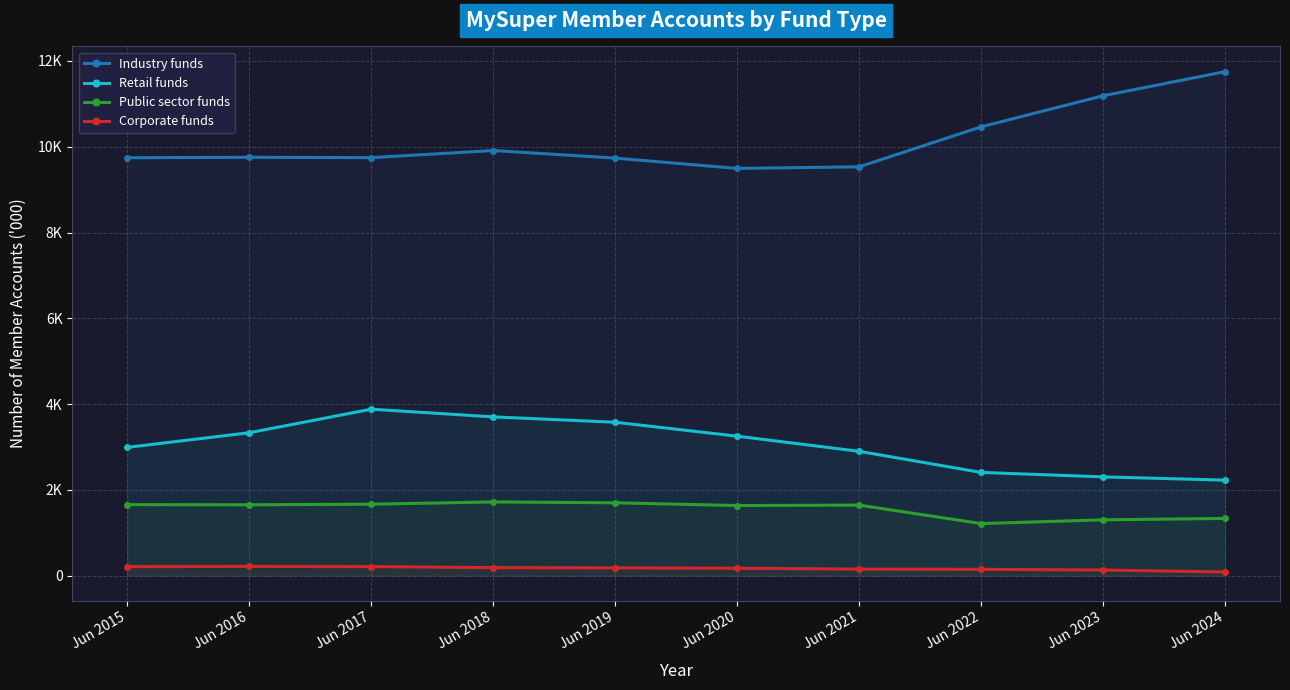

Which series has the largest range (max minus min)?

Industry funds